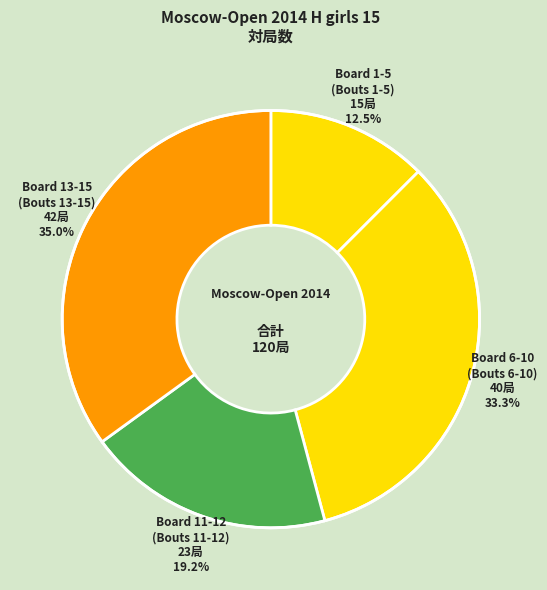

Count the number of slices in the pie.

4